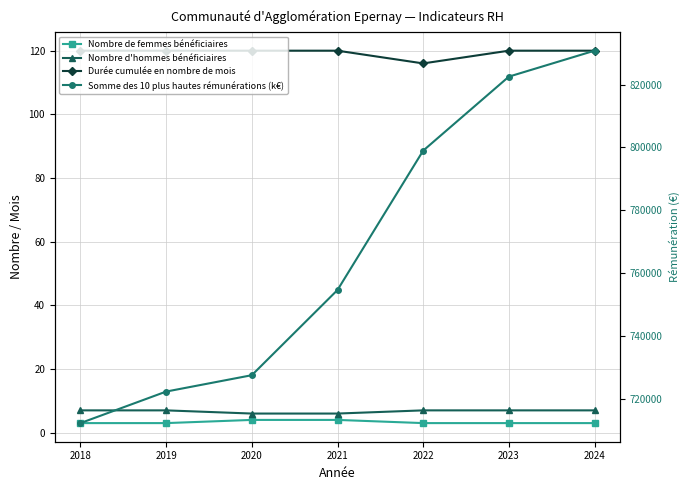

Rank the categories by Somme des 10 plus hautes rémunérations (k€) value from lowest to highest.

2018, 2019, 2020, 2021, 2022, 2023, 2024